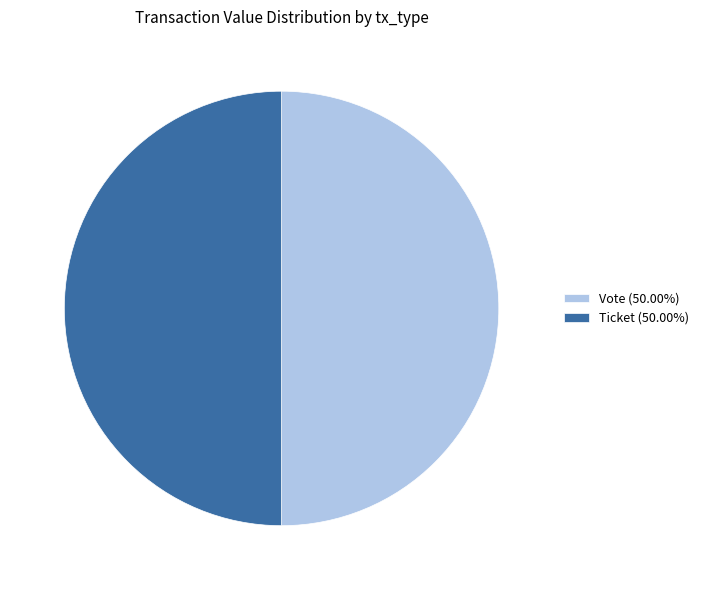

Combined, do Vote (50.00%) and Ticket (50.00%) account for over 50%?

Yes